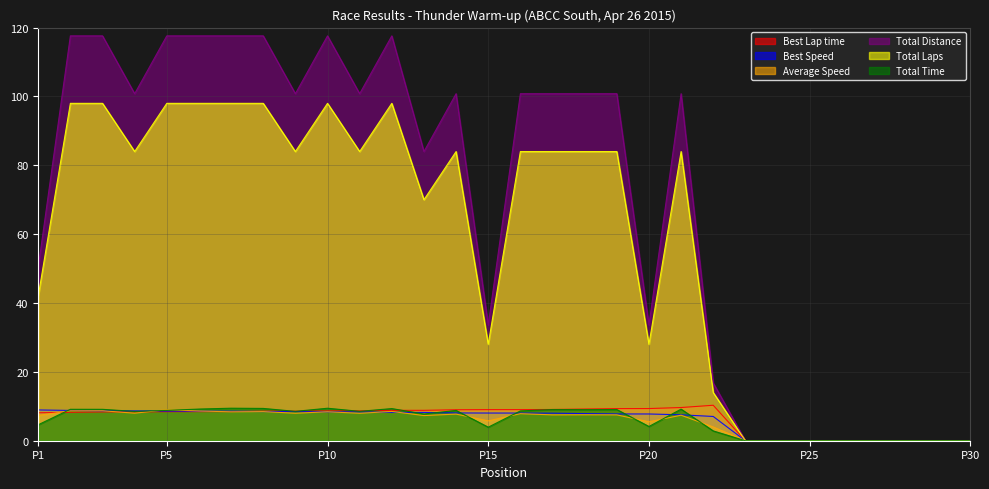

Between 7 and 27, which series saw the biggest shift?

Total Distance